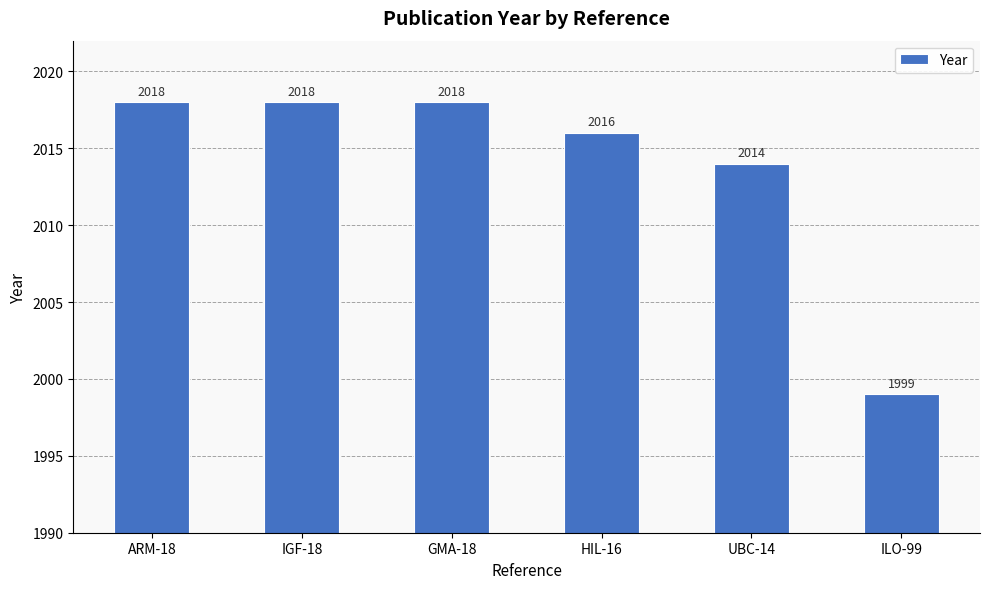

What is the maximum value shown in the chart?

2018